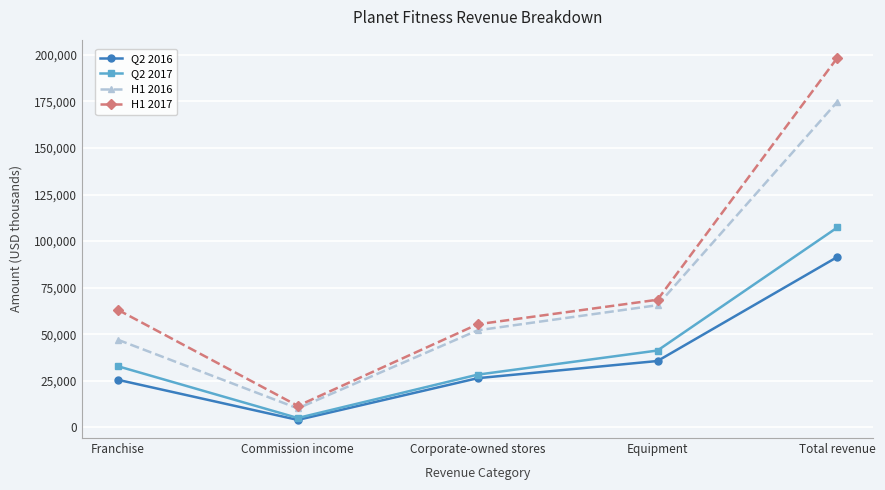

True or false: Q2 2016 has more than 1 points higher than both neighbors.

False